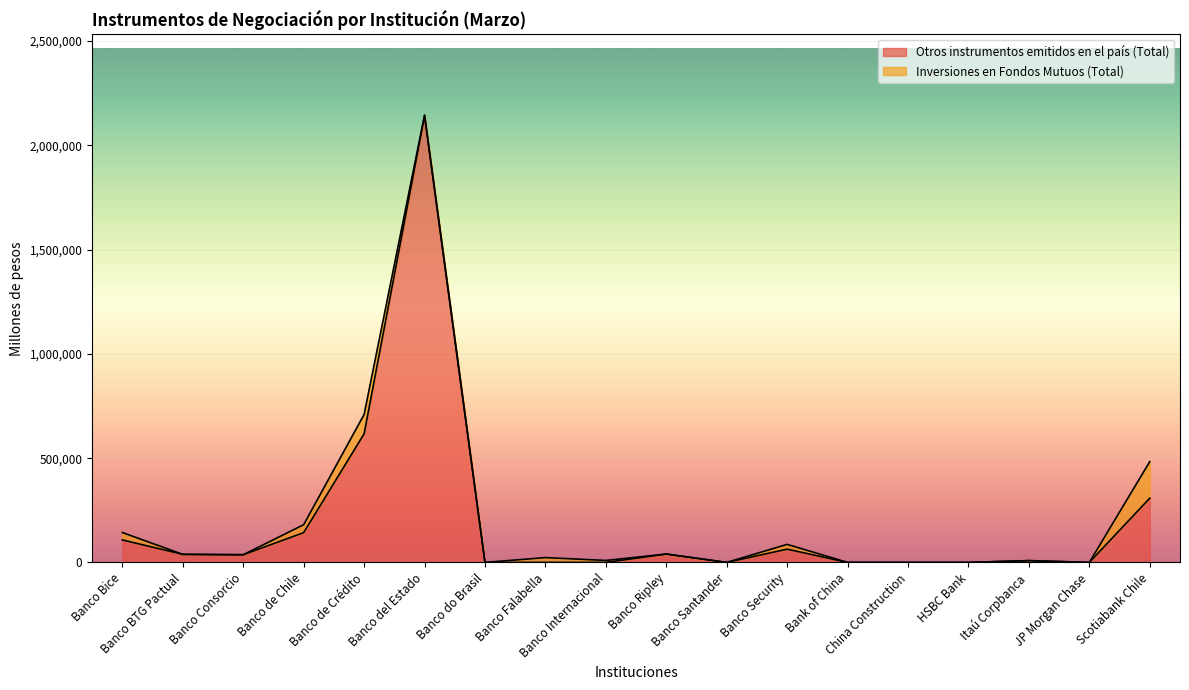

Reading left to right, what are all the values shown in this chart?

107848	38602	36858	142869	616957	2141806	0	0	0	40135	0	63486	0	0	0	8392	0	308152